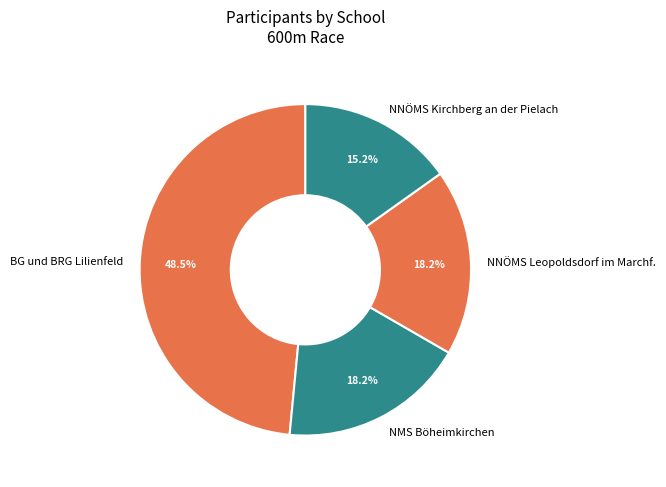

To the nearest percent, what is the average slice percentage?

25%